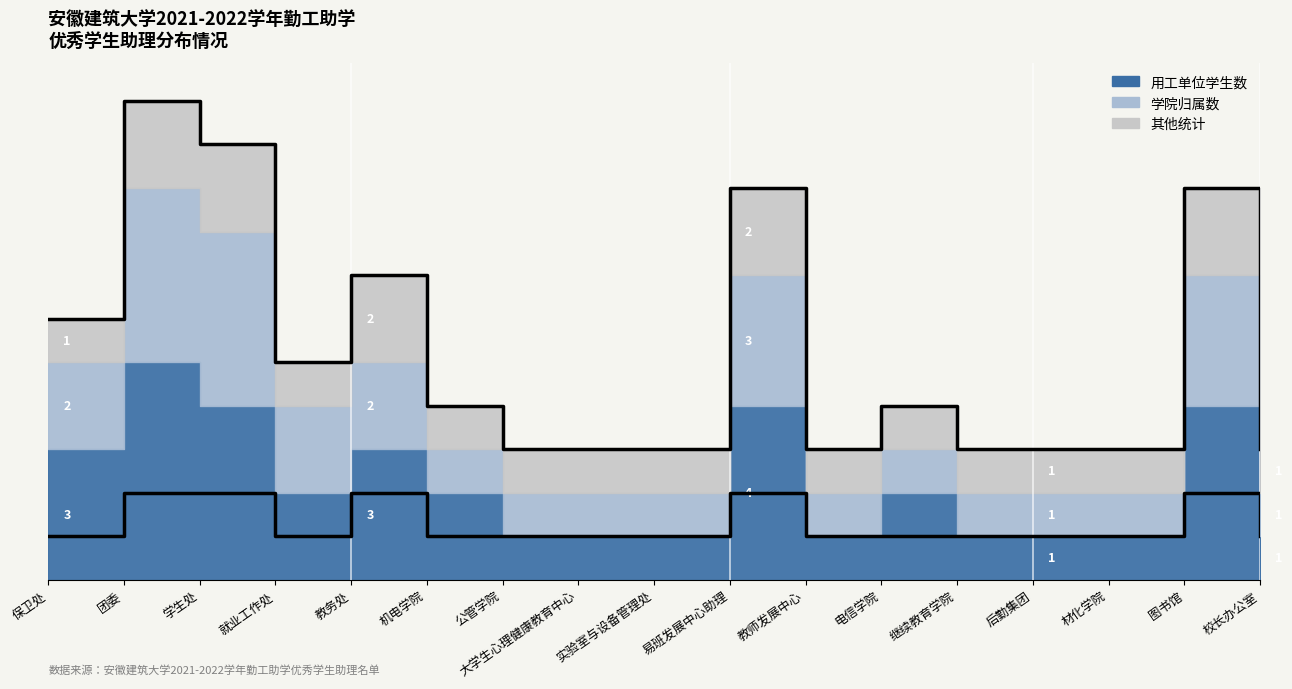

In 其他统计, how many points are lower than both neighbors (excluding endpoints)?

1